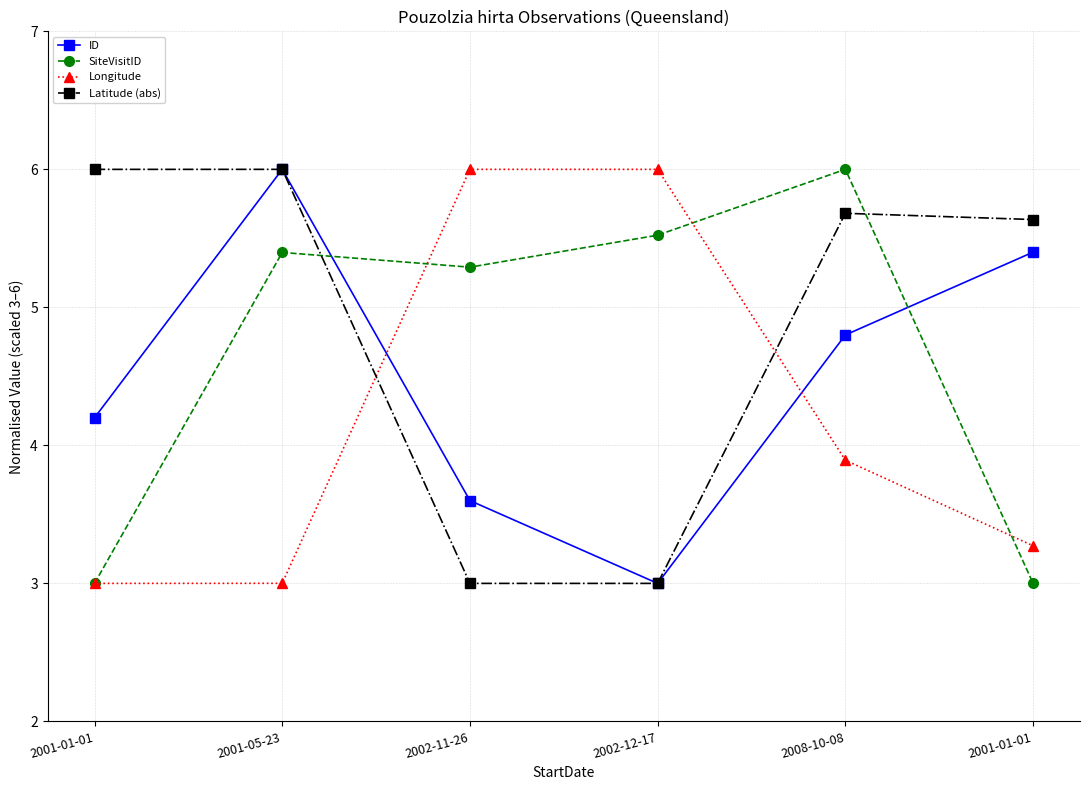

What is the value of the ID point at the 6th from the left?

4.2